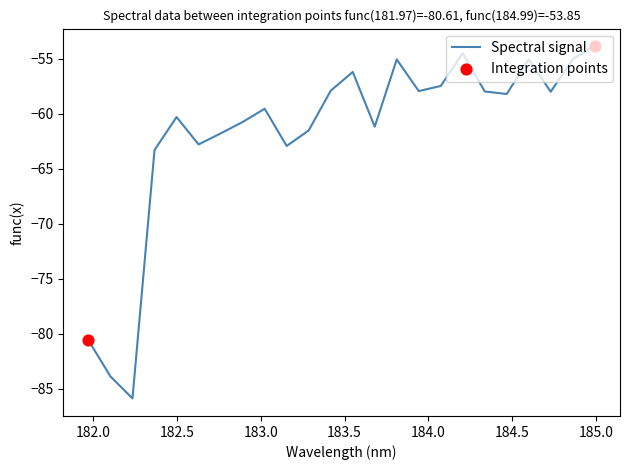

What is the smallest value displayed?

-85.9